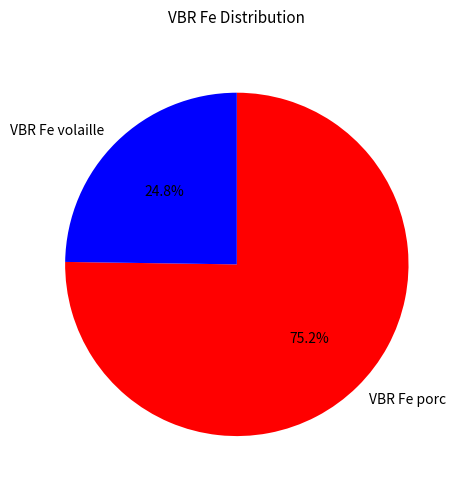

To the nearest percent, what percentage of the pie is VBR Fe porc?

75%